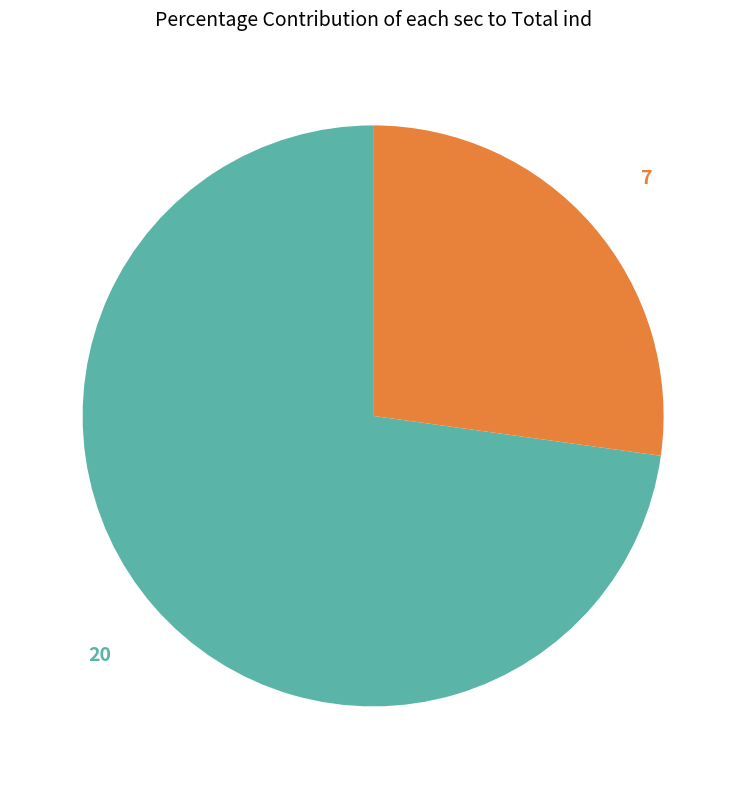

To the nearest percent, what portion does 7 represent?

27%